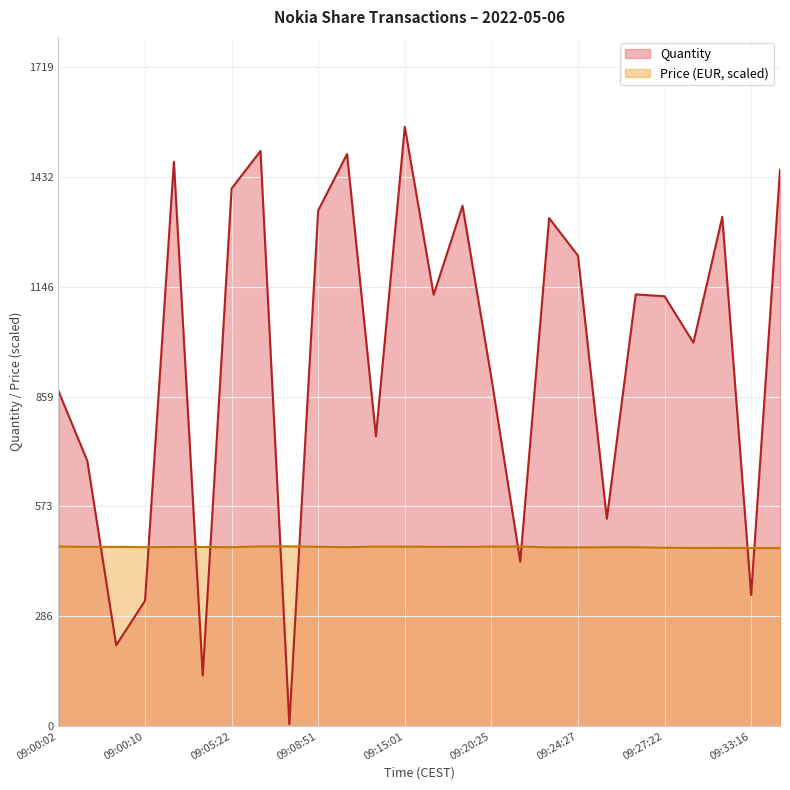

At how many categories does at least one series exceed 57?

26